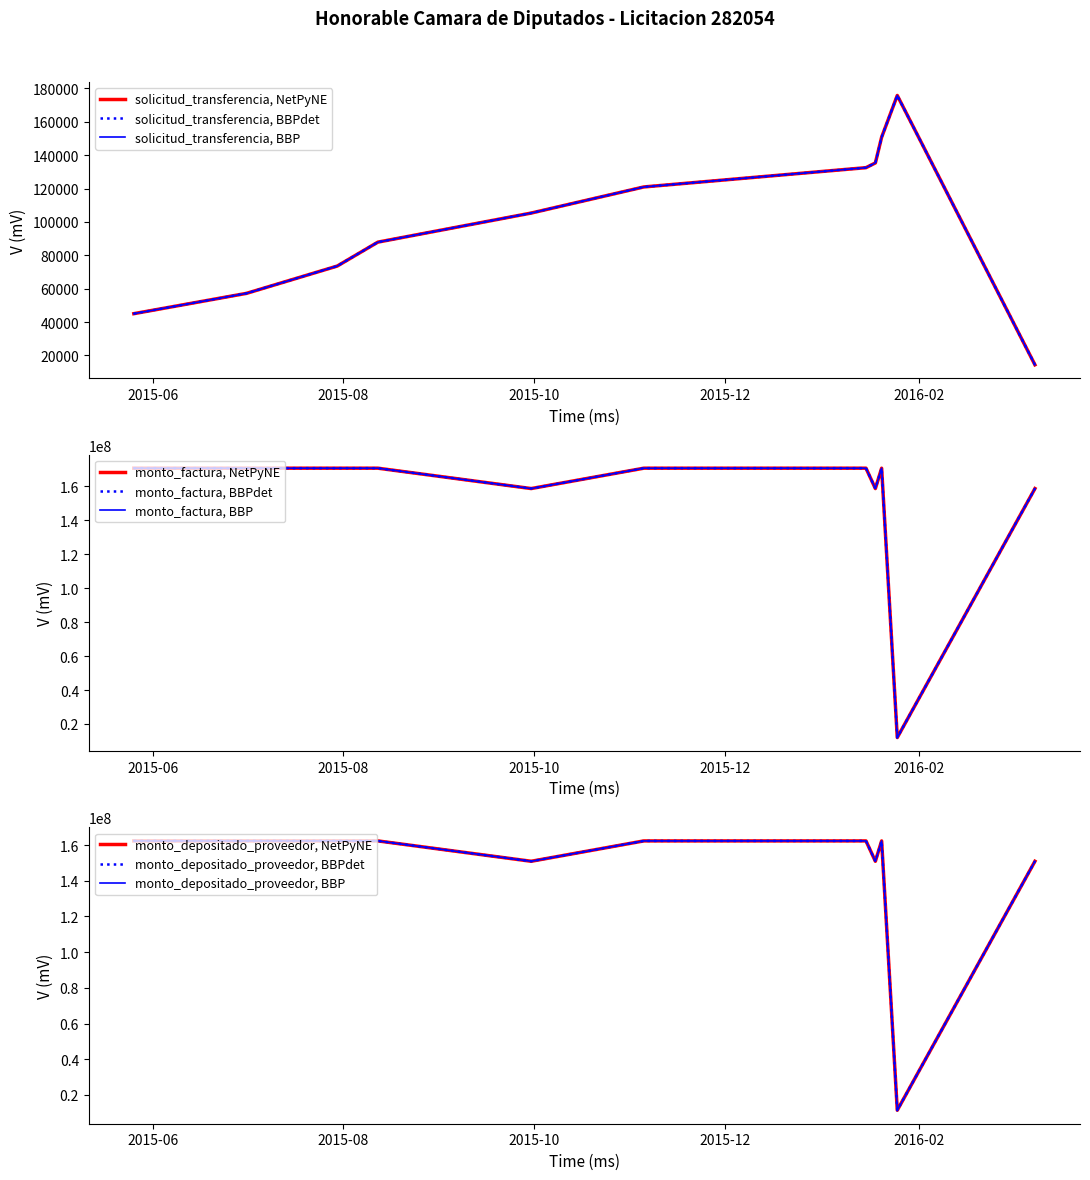

Which series has the largest range (max minus min)?

monto_factura